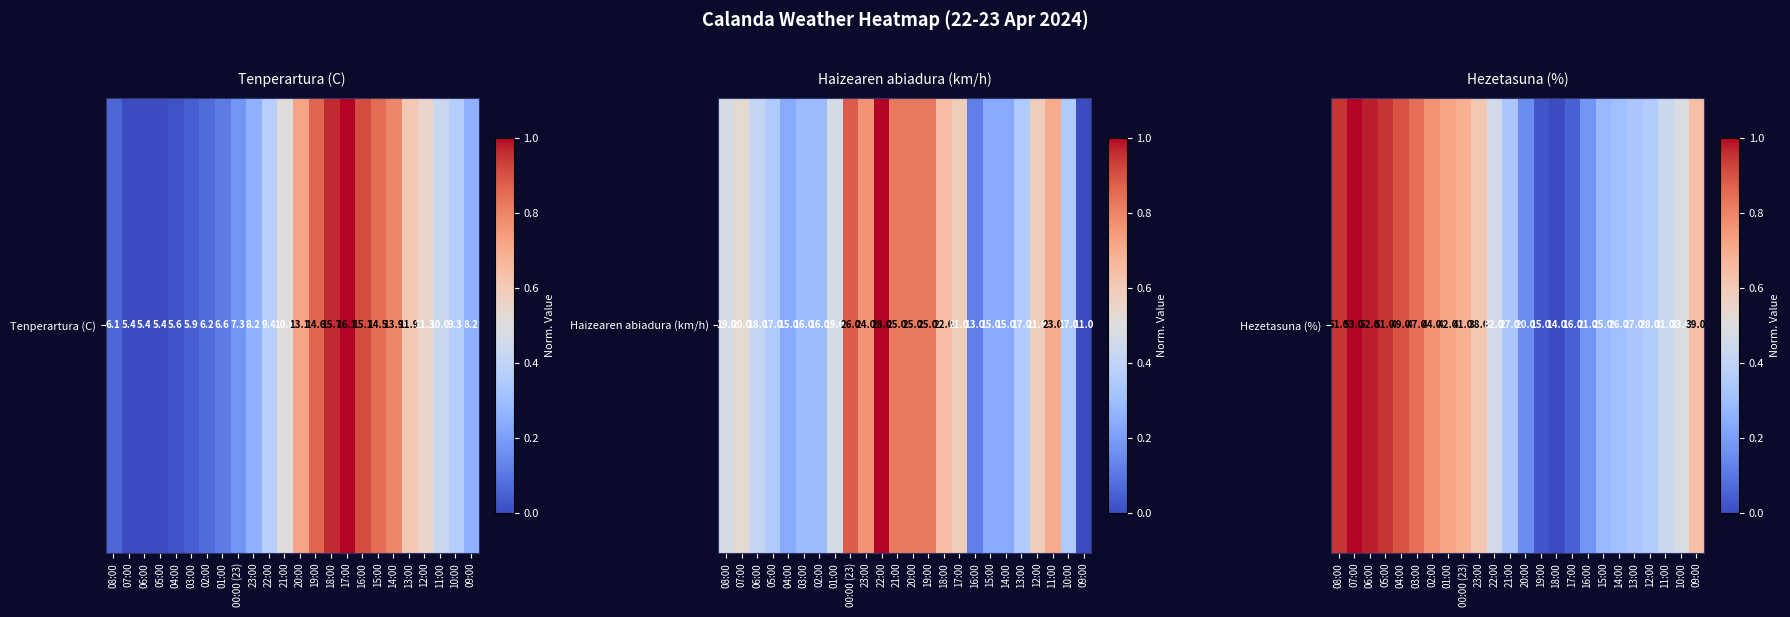

What is the maximum value shown in the chart?

1.0